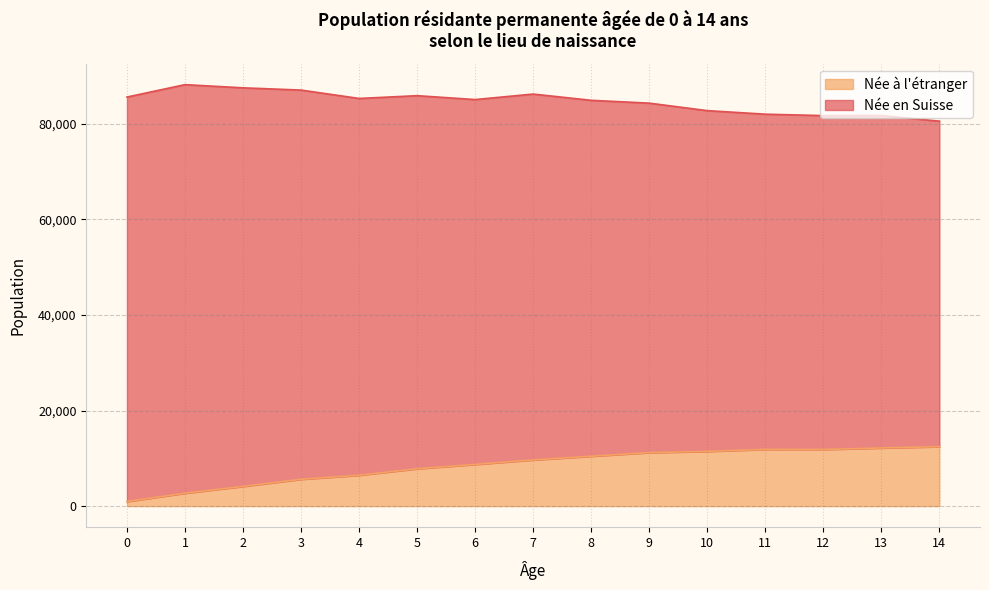

Reading right to left, extract all data points from this chart.

12437	12166	11850	11872	11448	11193	10437	9662	8726	7813	6458	5609	4119	2698	947